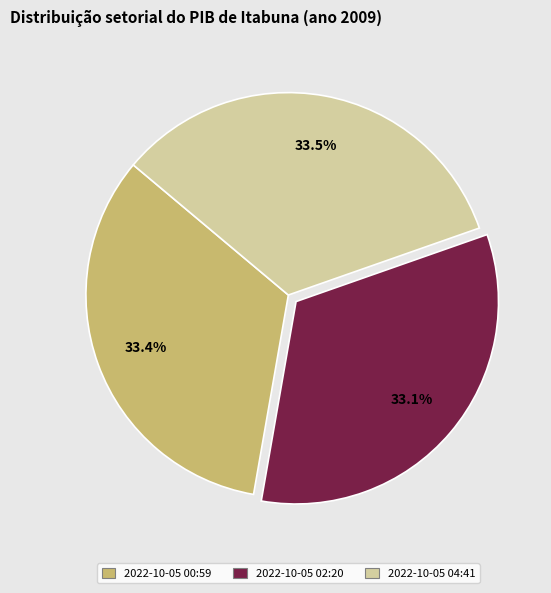

Does any single category account for the majority?

No